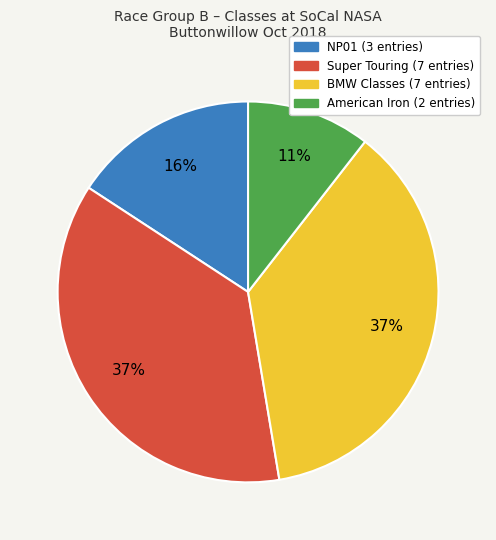

Is there any slice that represents more than half of the pie?

No